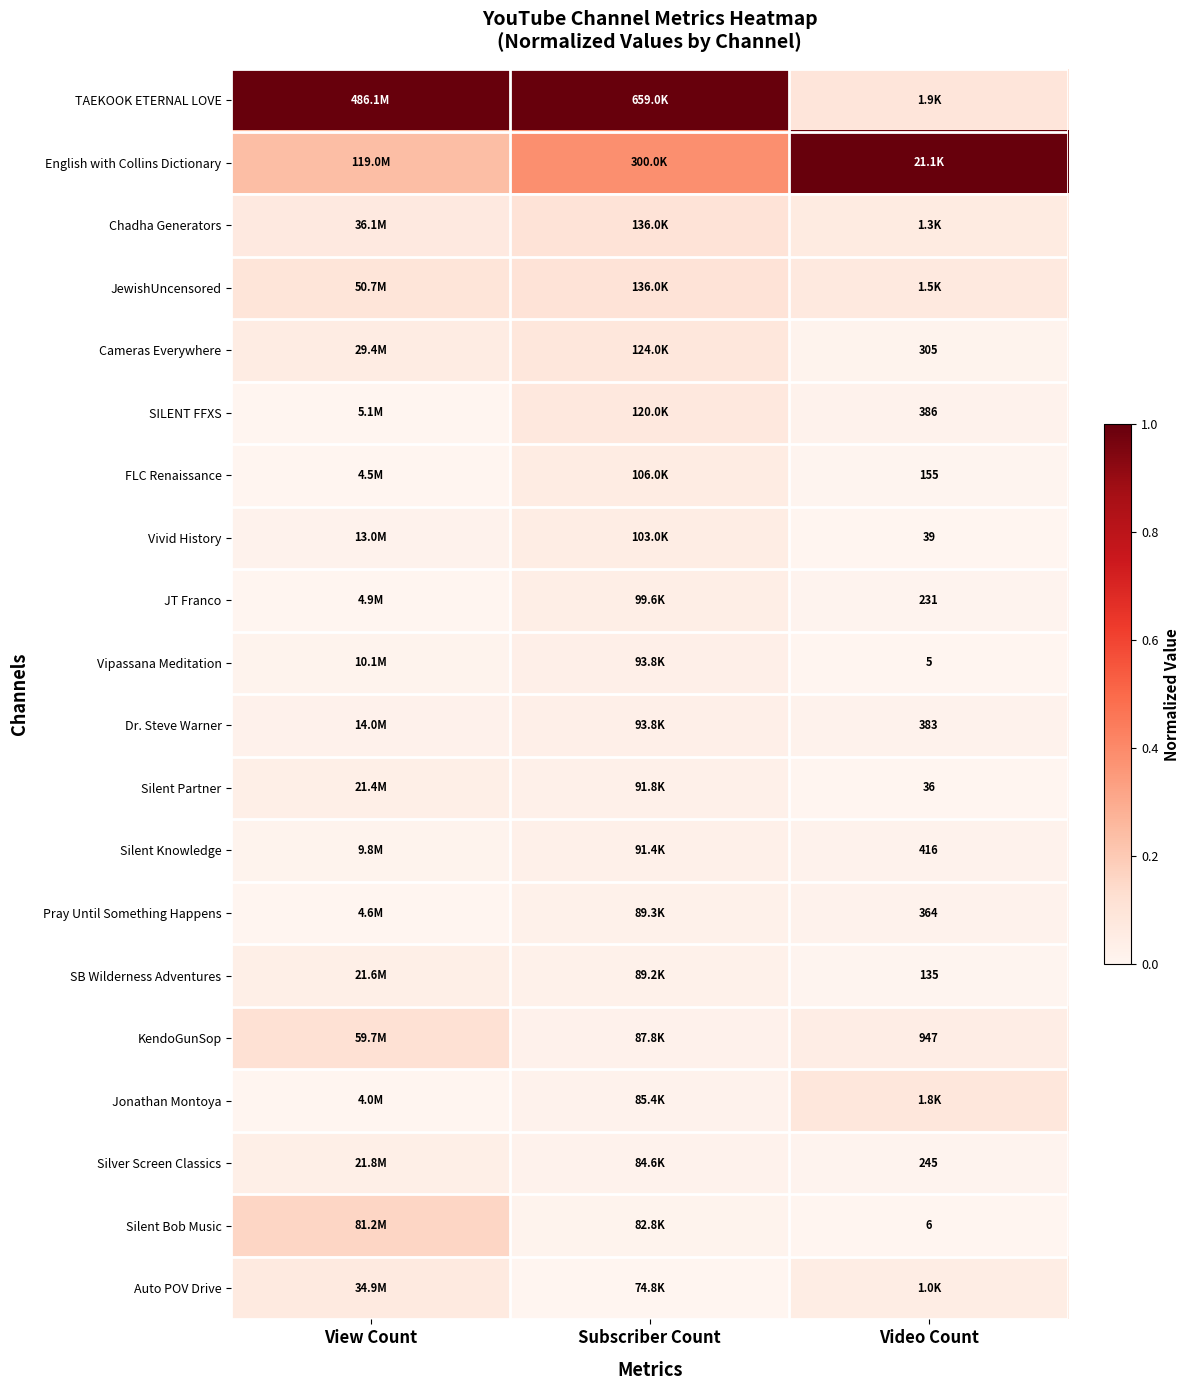

Which has a higher value, View Count or Subscriber Count?

View Count